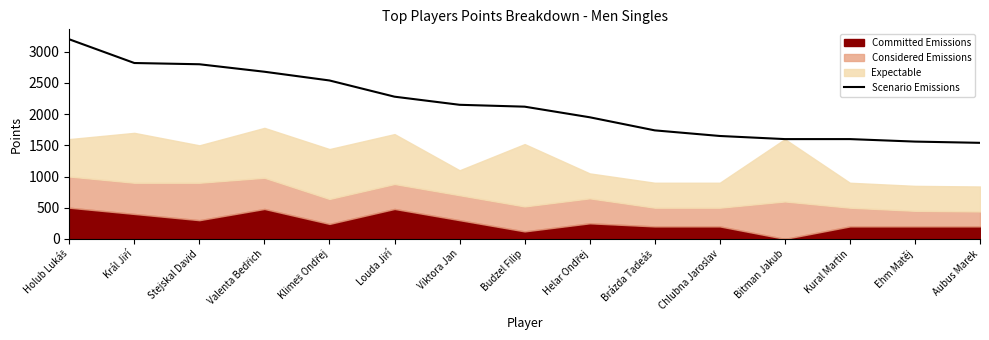

How many lines are shown in the chart?

1